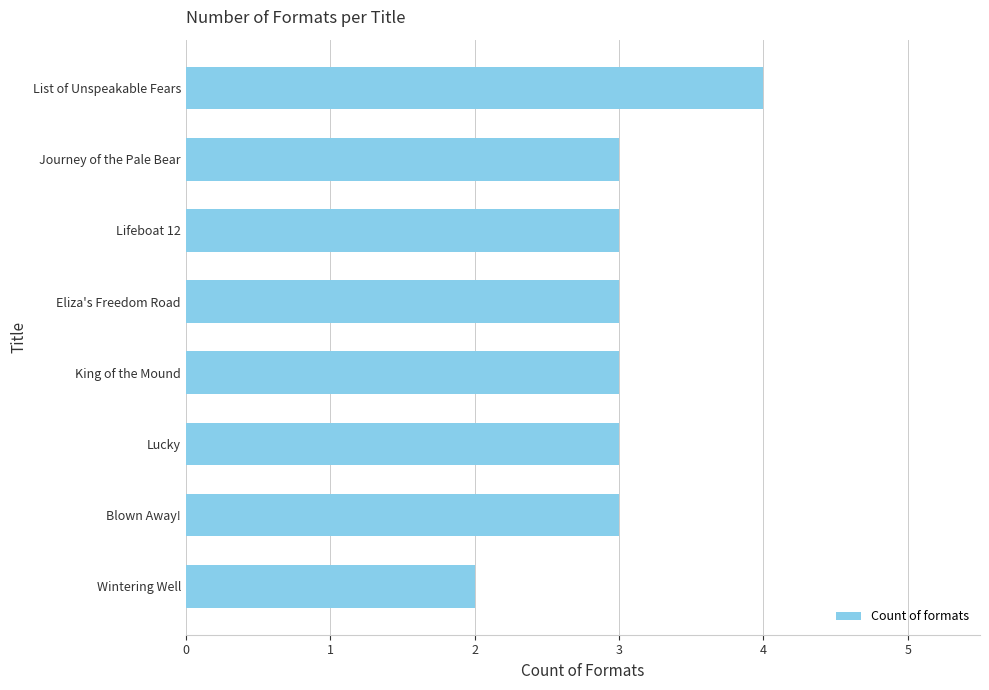

Reading top to bottom, transcribe all the data shown in this chart.

List of Unspeakable Fears=4	Journey of the Pale Bear=3	Lifeboat 12=3	Eliza's Freedom Road=3	King of the Mound=3	Lucky=3	Blown Away!=3	Wintering Well=2